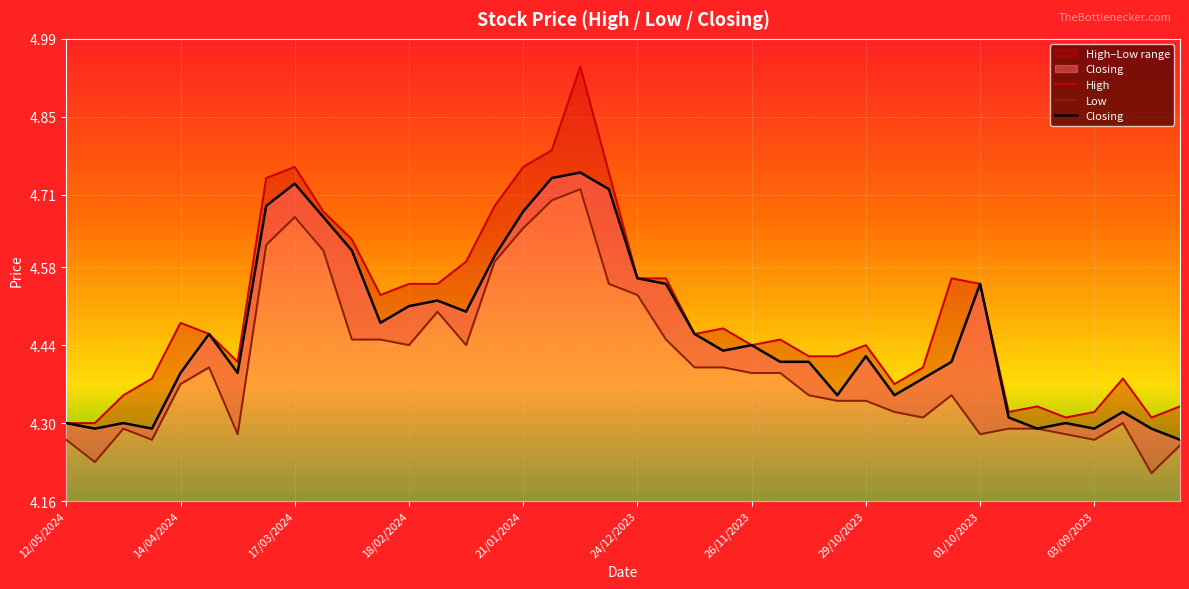

At how many categories does at least one series exceed 4?

40